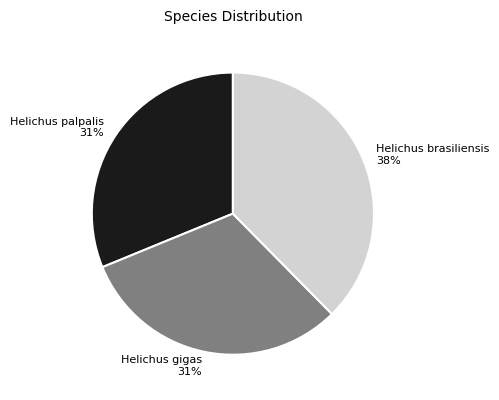

Approximately how many times larger is the value at Helichus gigas compared to Helichus palpalis?

1.0